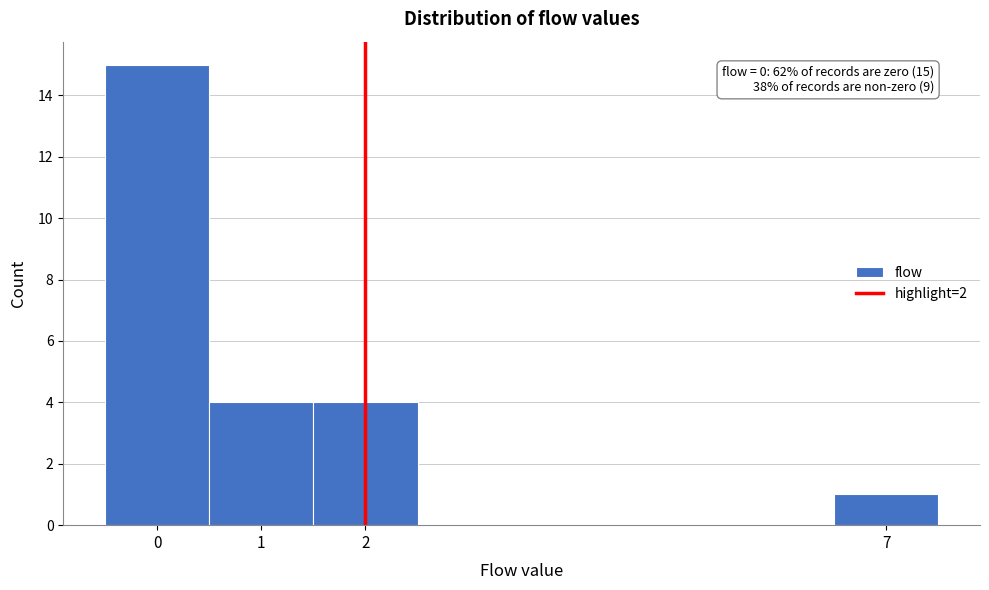

Which range on the x-axis has the tallest bar?

-0.5 to 0.5